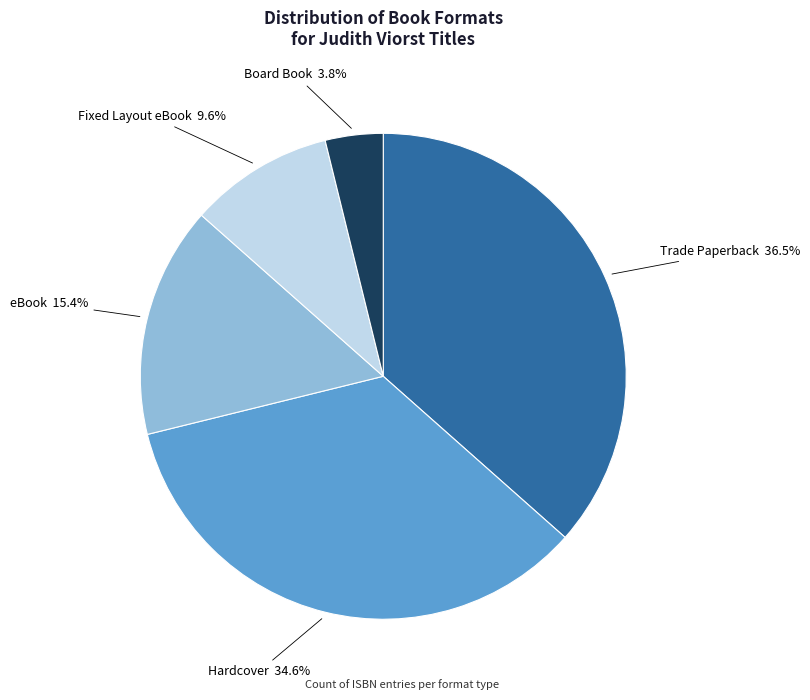

Does any single category account for the majority?

No